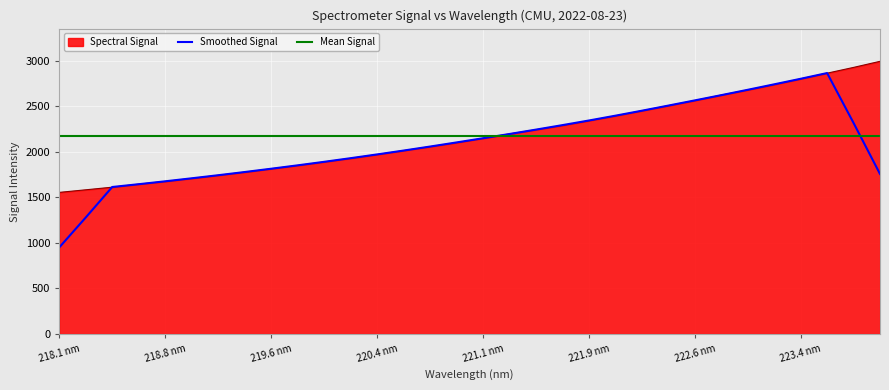

Reading left to right, list all the values displayed in this chart.

1554.4	1582.8	1611.6	1644.7	1674.7	1707.7	1741.9	1776.9	1813.1	1850.0	1888.9	1928.1	1970.0	2013.0	2056.3	2100.5	2148.1	2196.4	2242.4	2289.6	2341.1	2394.4	2450.0	2506.2	2562.6	2622.3	2678.9	2737.9	2800.3	2862.7	2926.1	2992.8